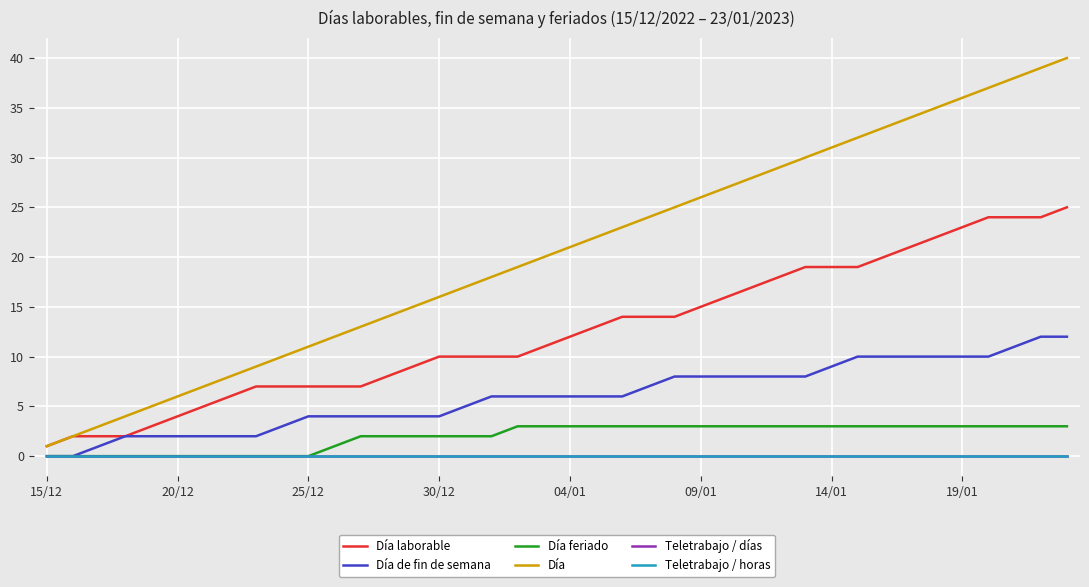

At which category is the sum across all series the highest?

39